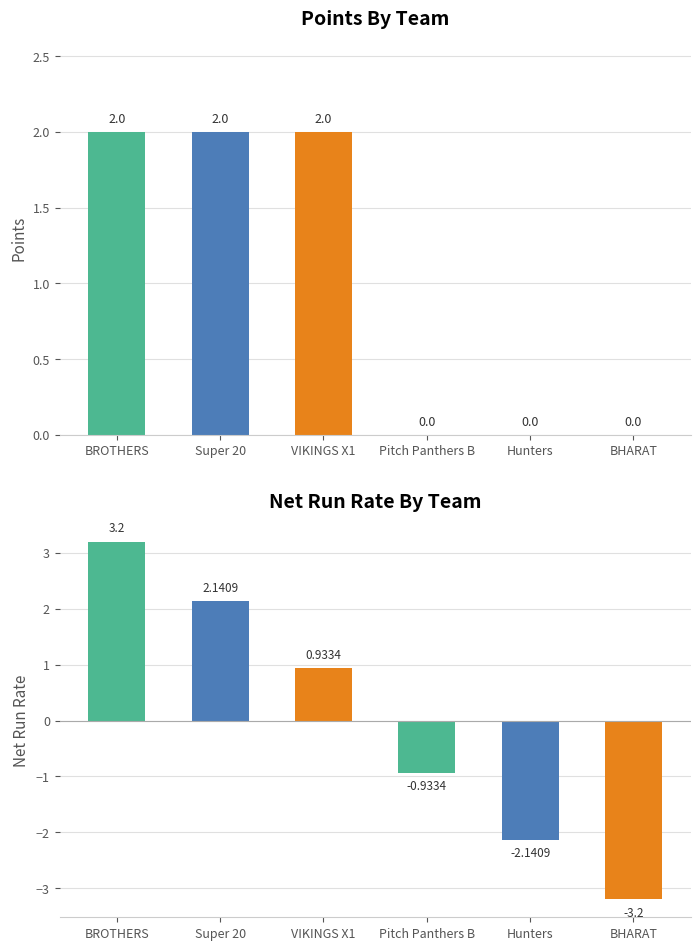

At how many categories does at least one series exceed 0?

3